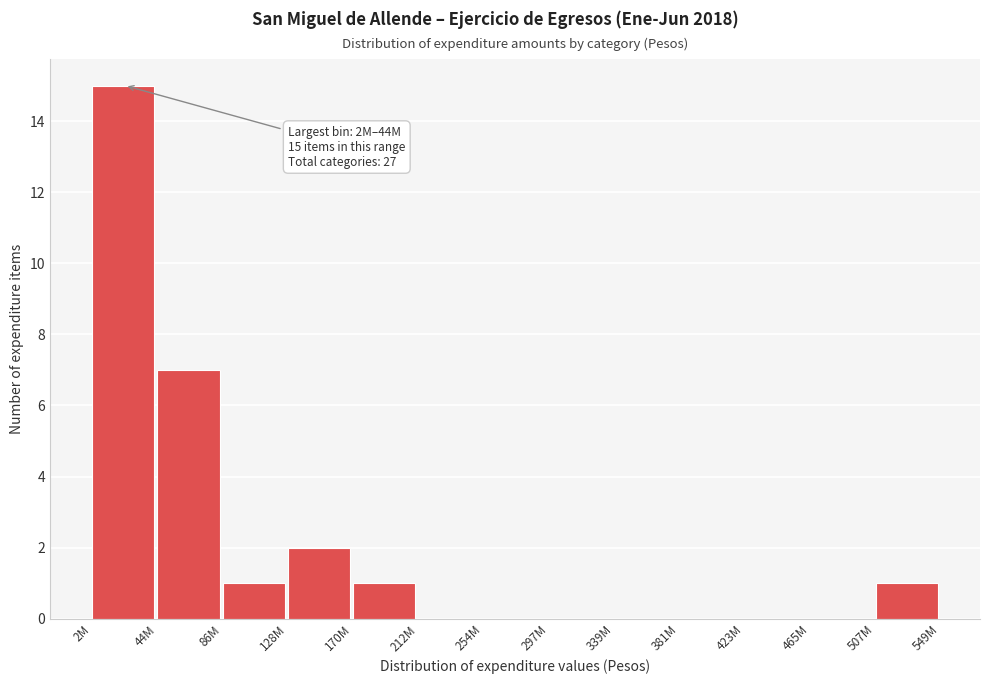

Reading left to right, what are all the values shown in this chart?

2M=15	44M=7	86M=1	128M=2	170M=1	212M=0	254M=0	297M=0	339M=0	381M=0	423M=0	465M=0	507M=1